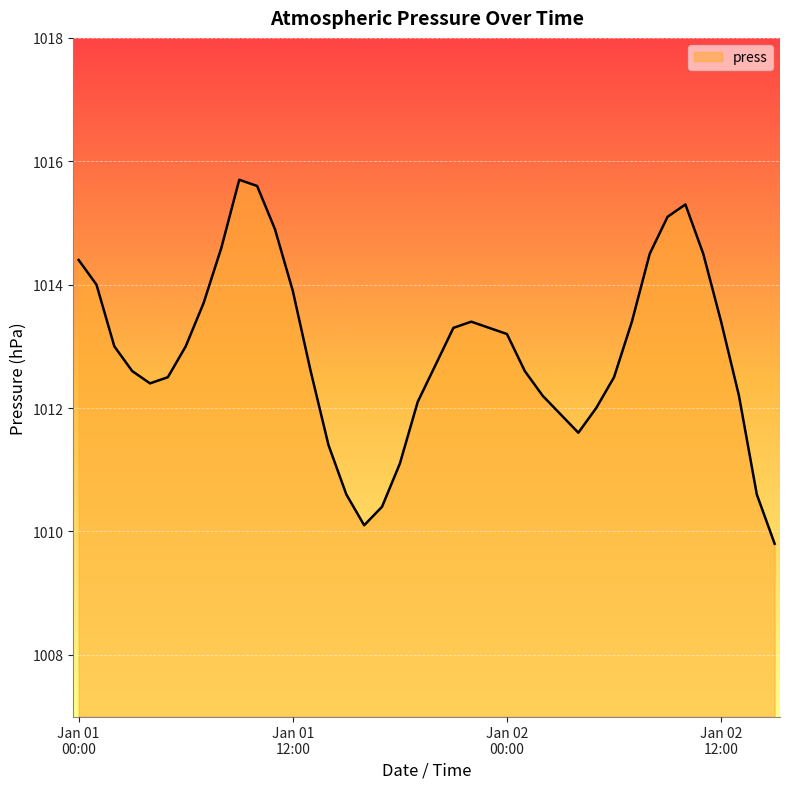

Reading left to right, extract all data points from this chart.

1014.4	1014.0	1013.0	1012.6	1012.4	1012.5	1013.0	1013.7	1014.6	1015.7	1015.6	1014.9	1013.9	1012.6	1011.4	1010.6	1010.1	1010.4	1011.1	1012.1	1012.7	1013.3	1013.4	1013.3	1013.2	1012.6	1012.2	1011.9	1011.6	1012.0	1012.5	1013.4	1014.5	1015.1	1015.3	1014.5	1013.4	1012.2	1010.6	1009.8